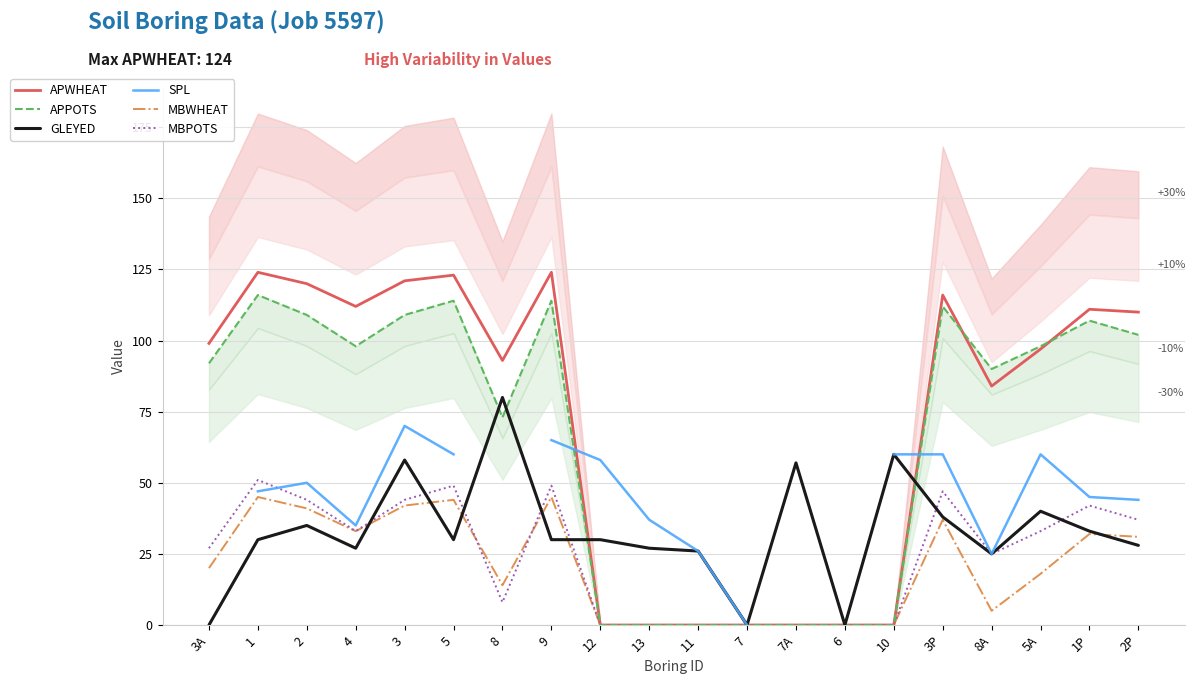

What are all the series names shown in the legend?

APWHEAT, APPOTS, GLEYED, SPL, MBWHEAT, MBPOTS